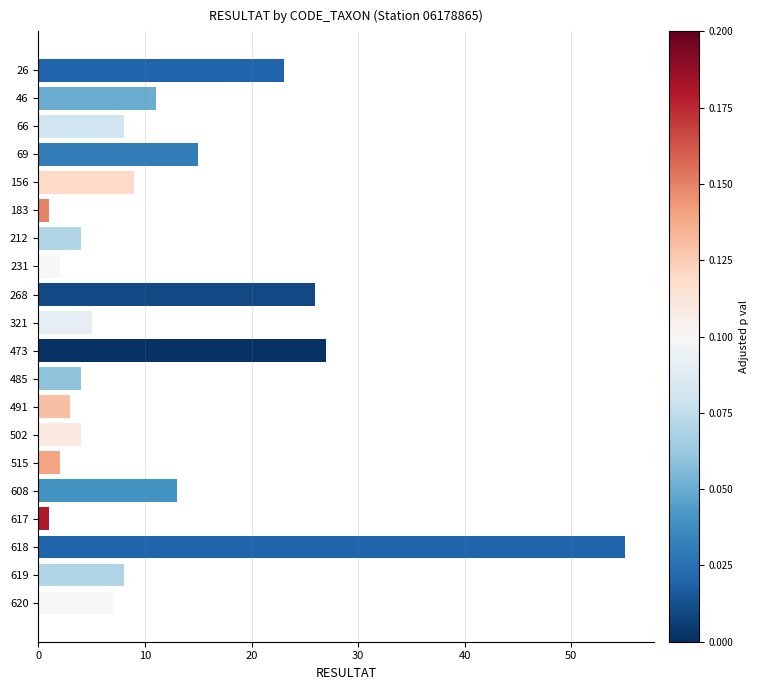

How many categories are shown in the chart?

20